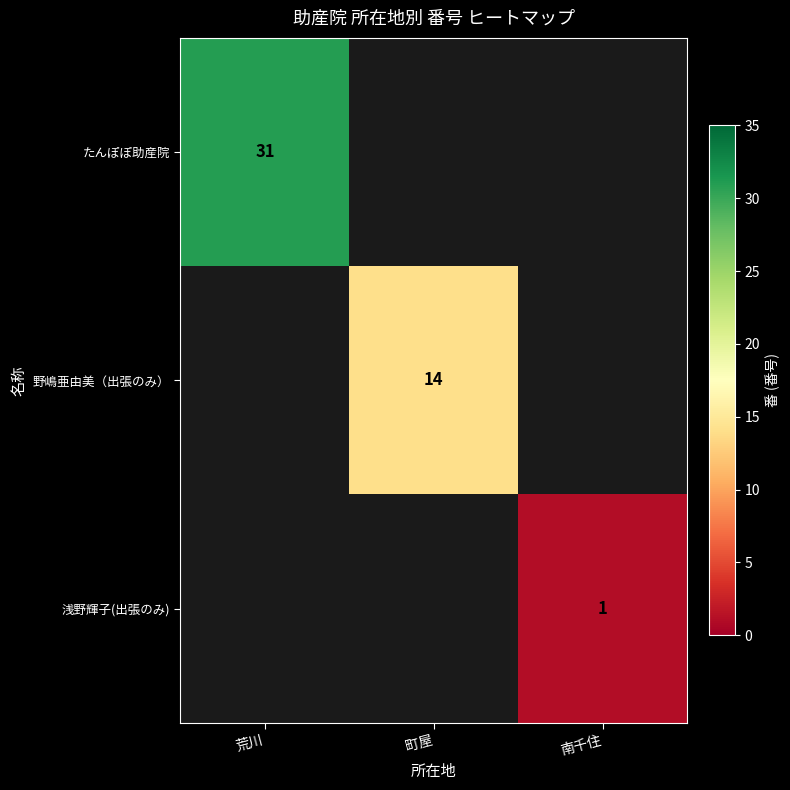

The 野嶋亜由美（出張のみ） series shows 25 at 町屋. True or false?

False